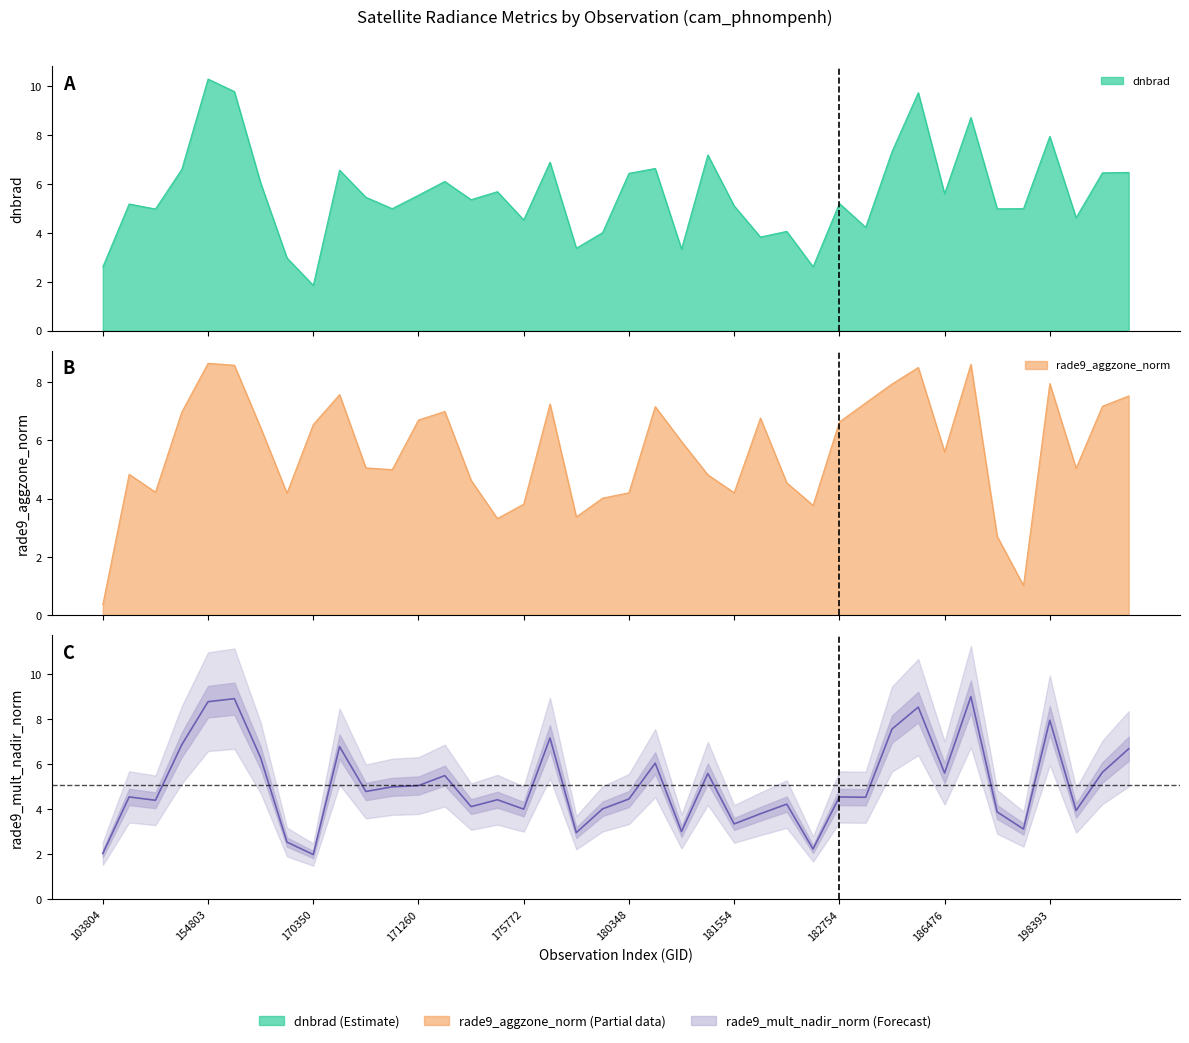

What is the approximate value at 103804?

2.0